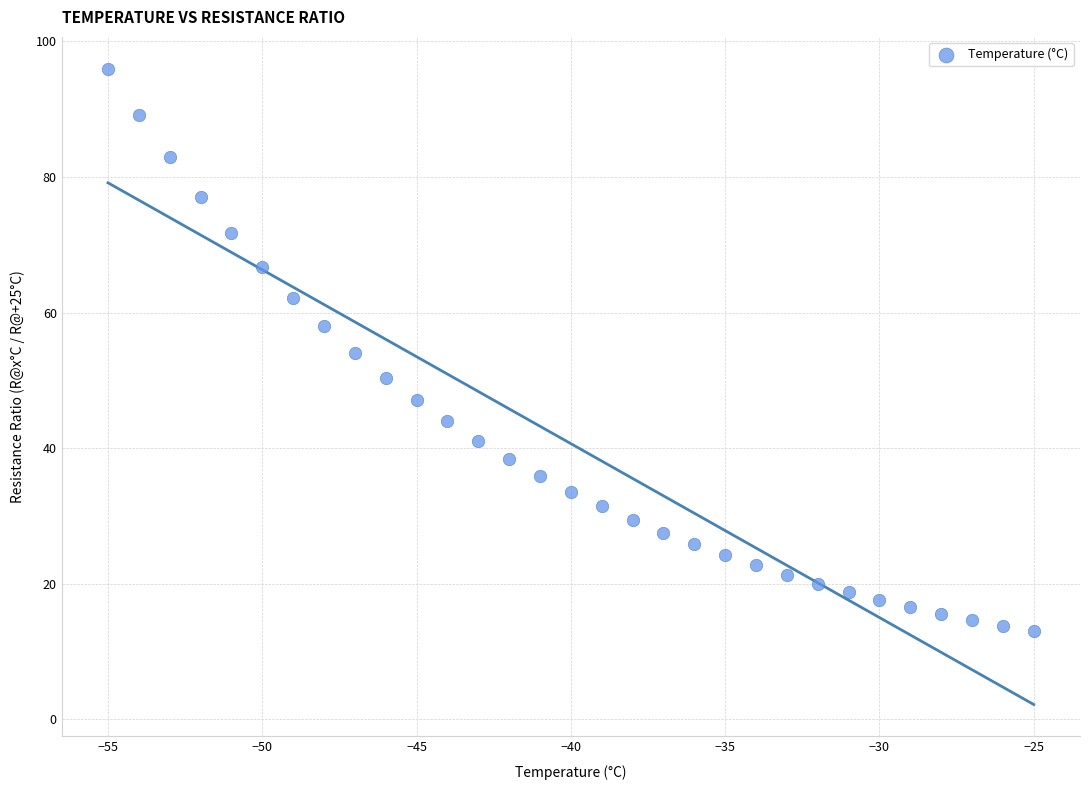

What is the range of X values (max minus min)?

30.0